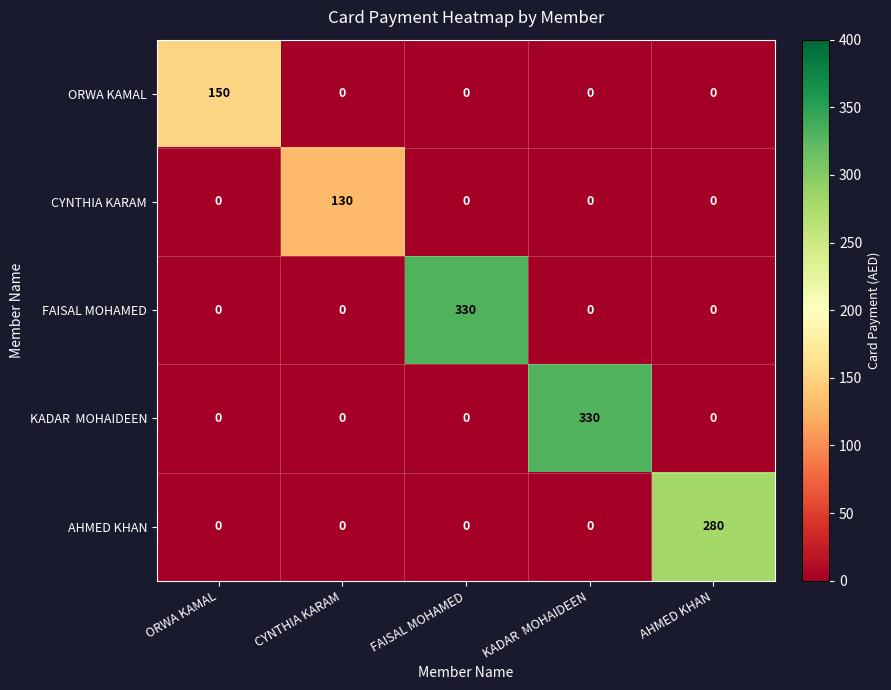

What is the sum of the AHMED KHAN values at AHMED KHAN and FAISAL MOHAMED?

280